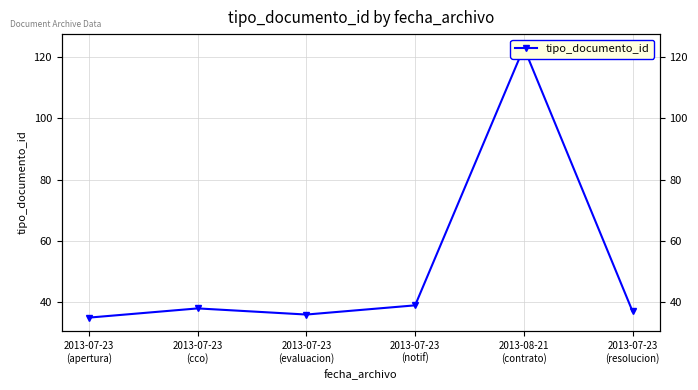

The chart shows a value of 66 at 2013-07-23
(cco). True or false?

False